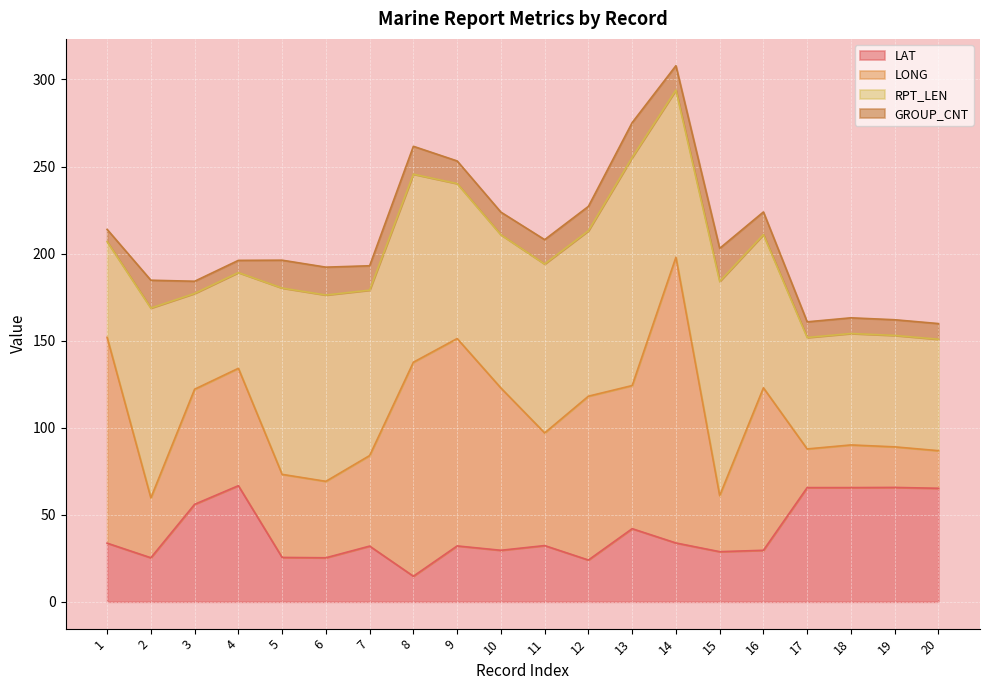

True or false: LAT has more than 1 points higher than both neighbors.

True